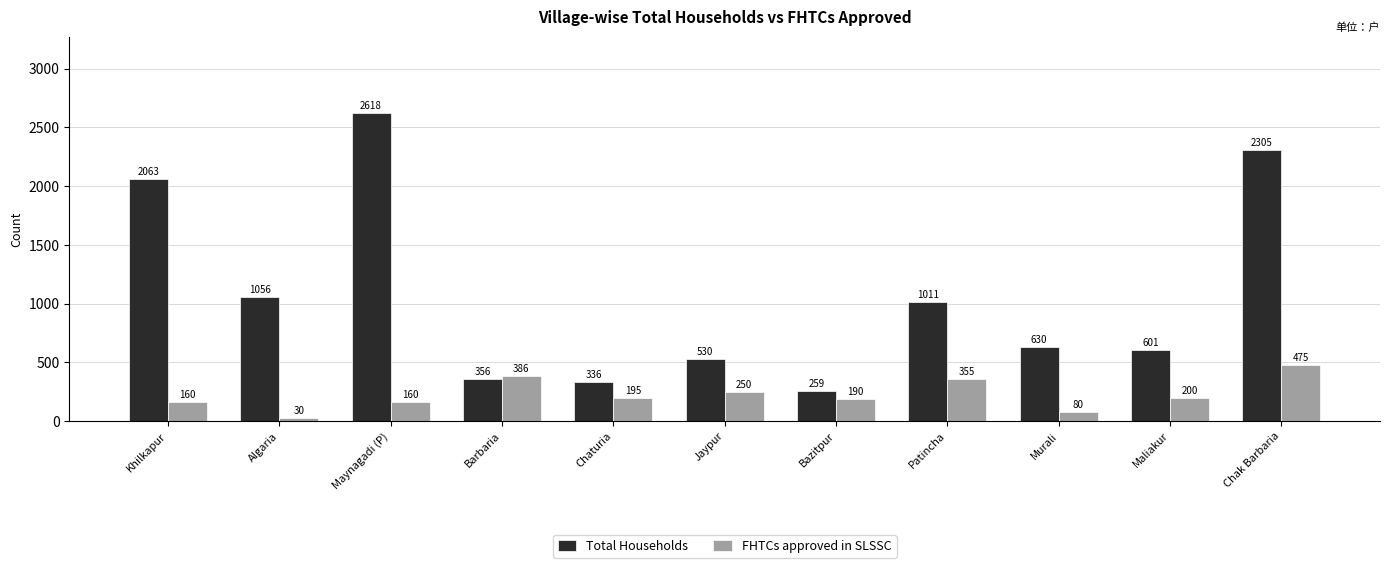

At which category is the sum across all series the highest?

Chak Barbaria